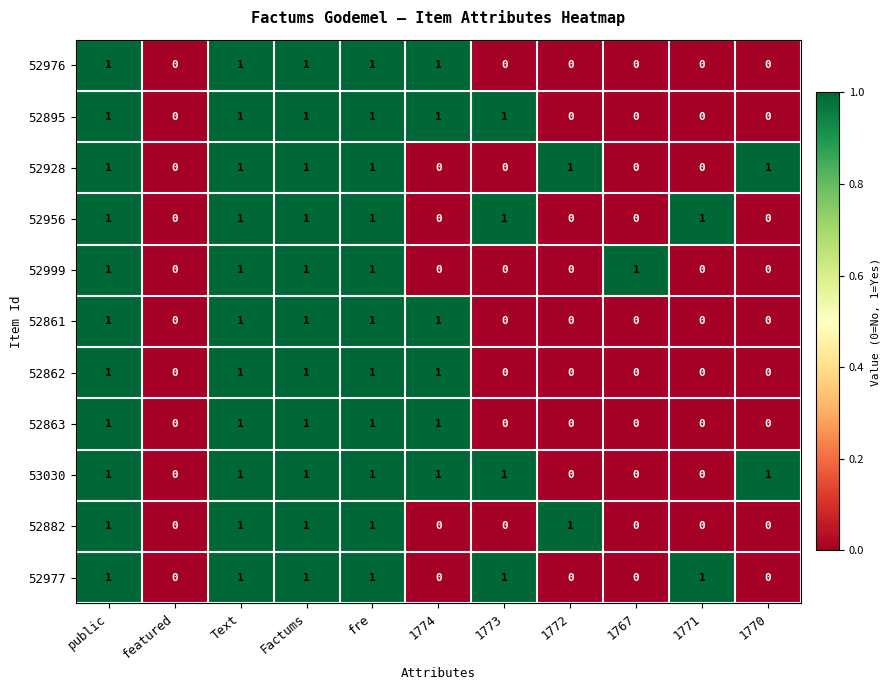

Is the value of 52862 at Factums greater than the value of 52863 at 1772?

Yes